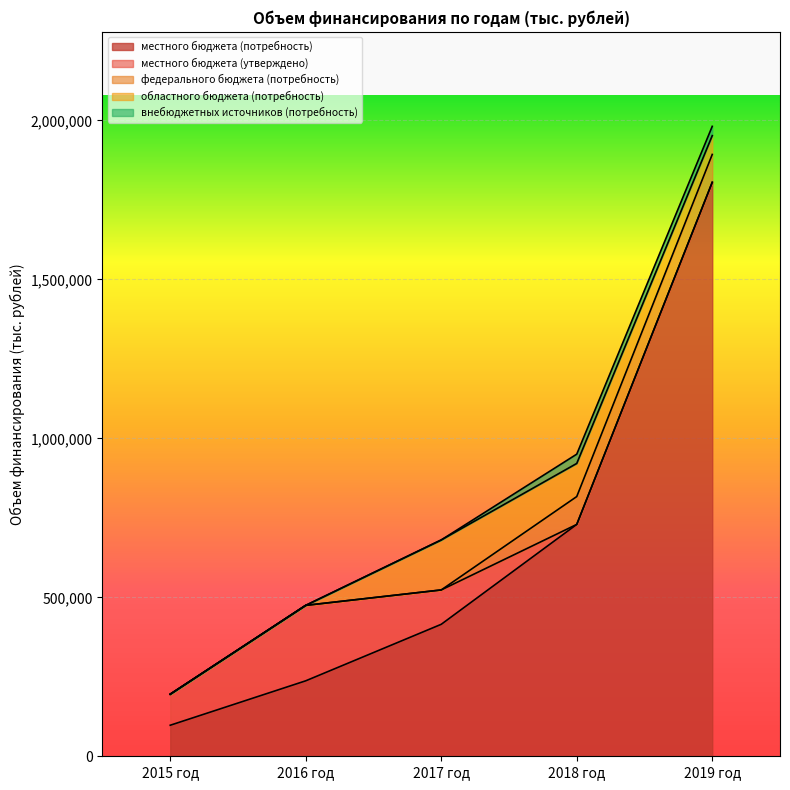

Reading left to right, transcribe all the data shown in this chart.

местного бюджета (потребность): 97615.5	237342.7	415073.6	729273.1	1805358.8
местного бюджета (утверждено): 97615.5	237342.7	108089.5	0.0	0.0
федерального бюджета (потребность): 0.0	0.0	0.0	87600.0	87600.0
областного бюджета (потребность): 0.0	0.0	157254.6	104170.8	59170.8
внебюджетных источников (потребность): 0.0	0.0	0.0	29200.0	29200.0